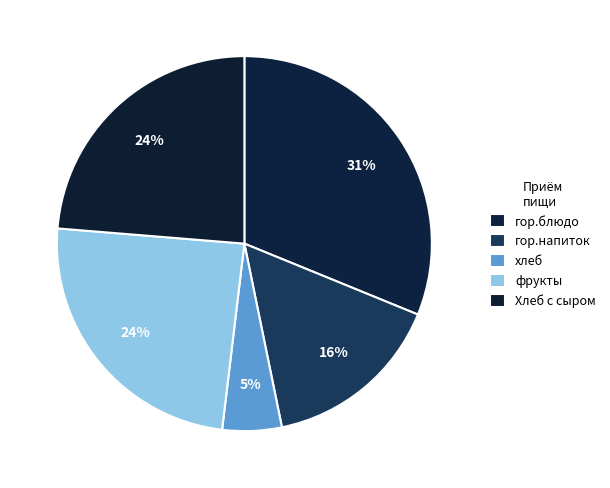

What is the change in value from хлеб to Хлеб с сыром?

+13.7